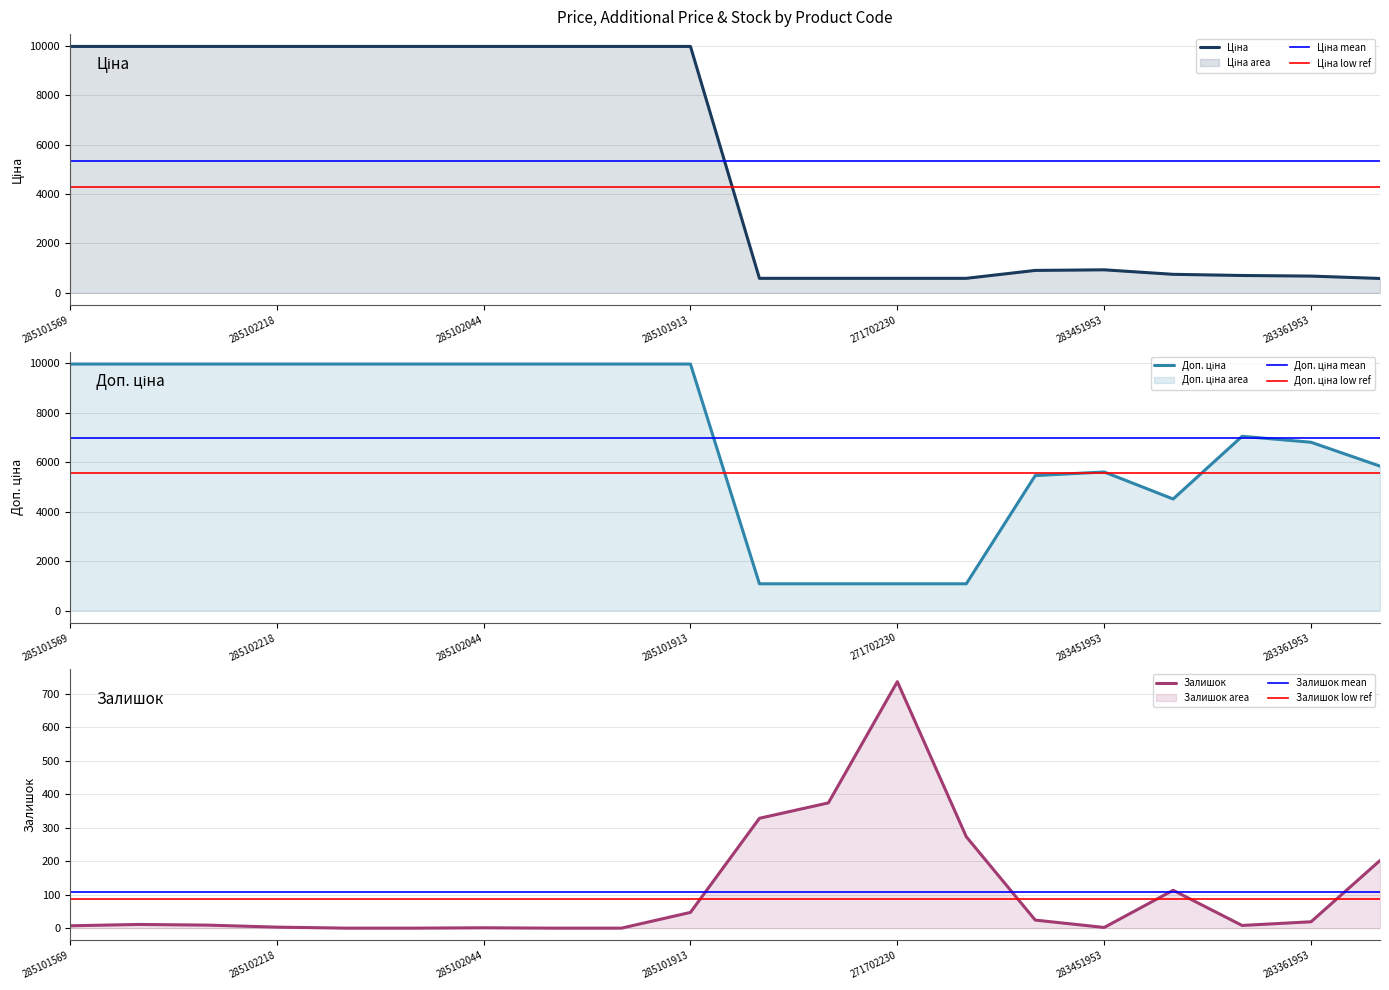

What is the value of the Залишок point at the 15th from the left?

24.0